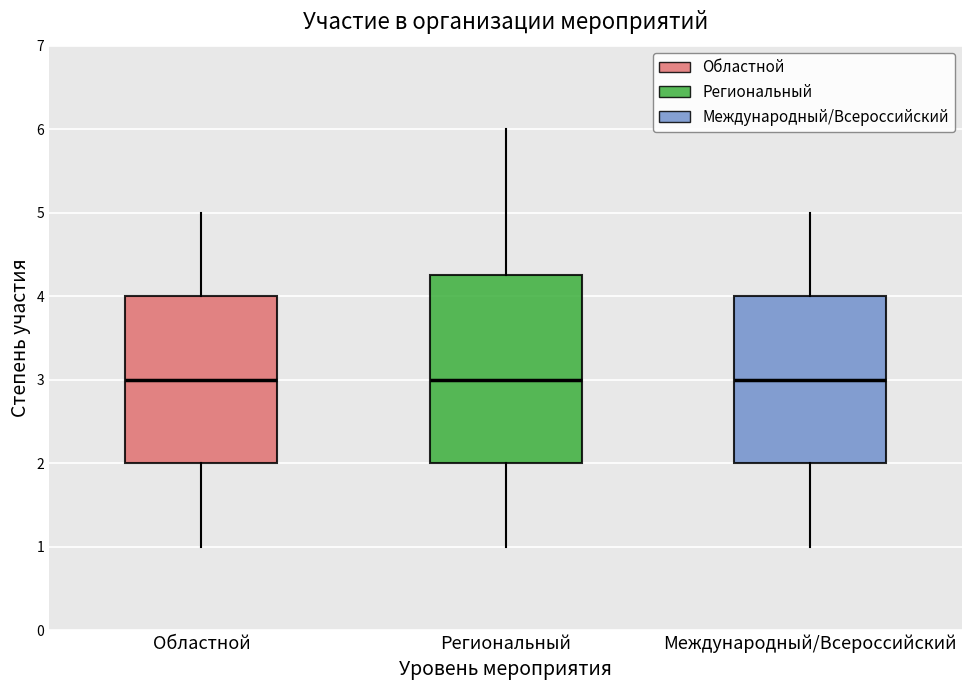

Reading left to right, read every box against the y-axis: the position of its median line, the range the box covers, and the ends of its whiskers. The values are not printed on the chart, so give them approximately, as read against the axis.

Областной: median 3.0, box 2.0 to 4.0, whiskers 1.0 to 5.0
Региональный: median 3.0, box 2.0 to 4.3, whiskers 1.0 to 6.0
Международный/Всероссийский: median 3.0, box 2.0 to 4.0, whiskers 1.0 to 5.0